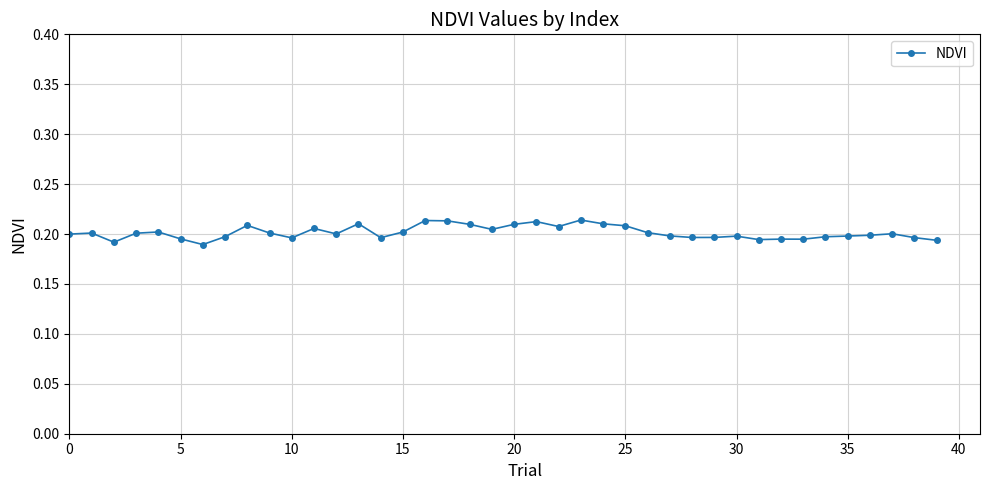

True or false: there are more than 0 points higher than both neighbors.

True